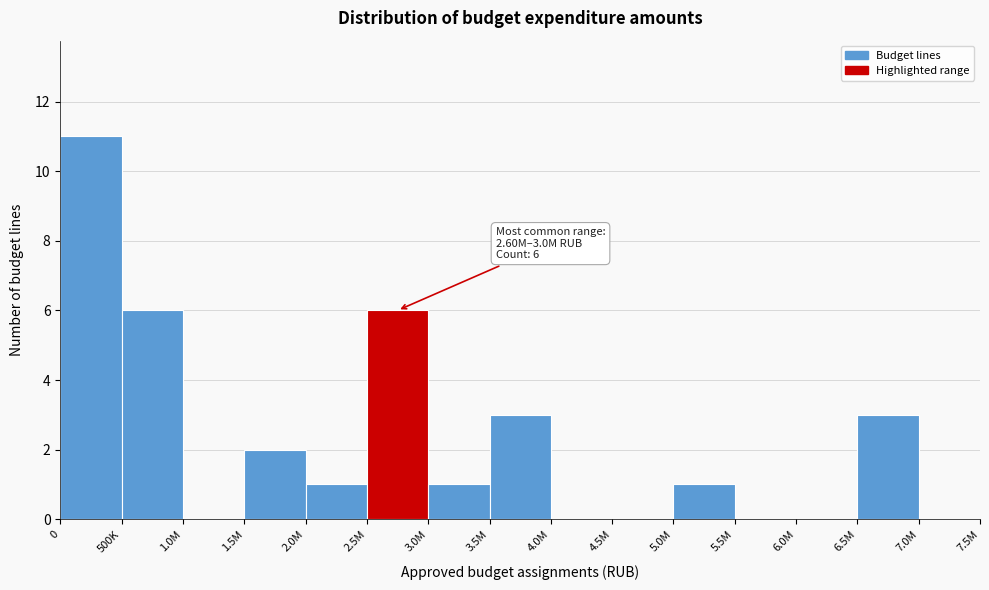

Reading right to left, list all the values displayed in this chart.

7.0M=0	6.5M=3	6.0M=0	5.5M=0	5.0M=1	4.5M=0	4.0M=0	3.5M=3	3.0M=1	2.5M=6	2.0M=1	1.5M=2	1.0M=0	500K=6	0=11